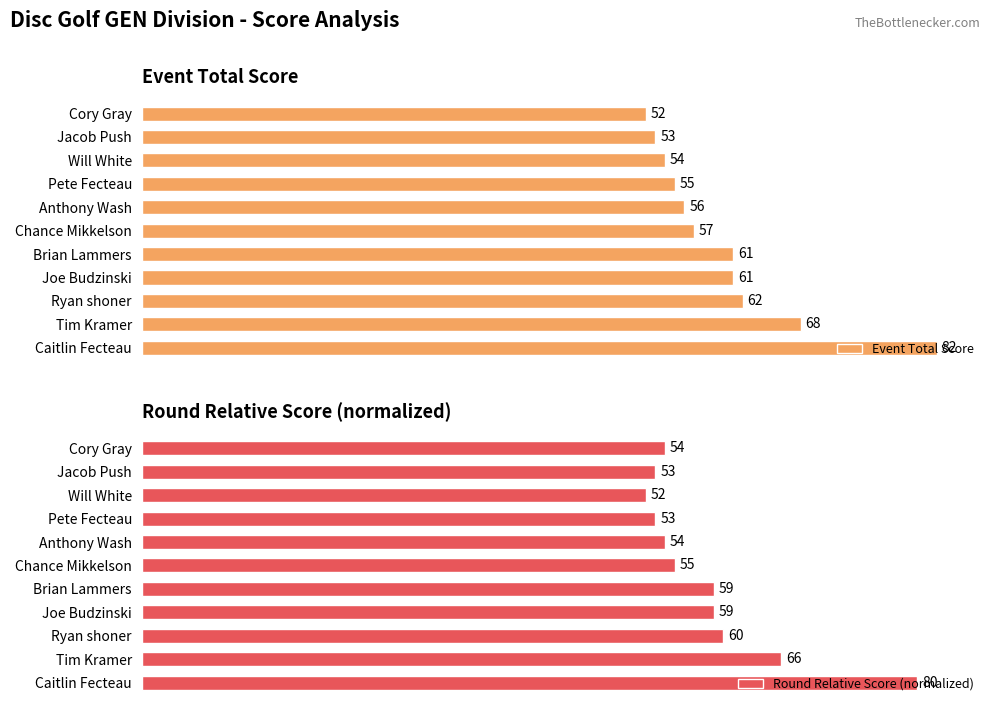

At which label does Round Relative Score (normalized) reach its minimum?

Will White